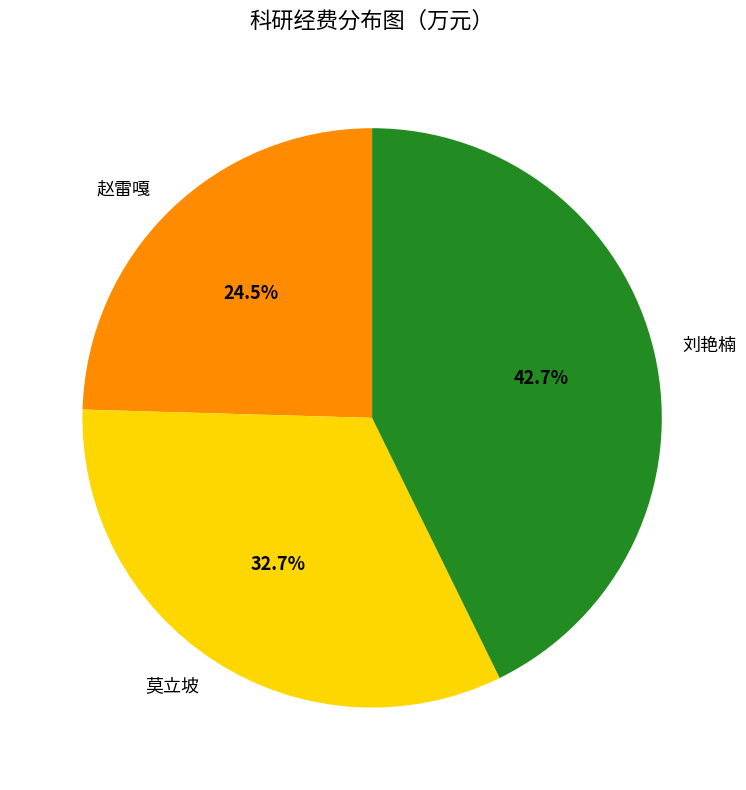

To the nearest percent, what percentage of the pie is 刘艳楠?

43%